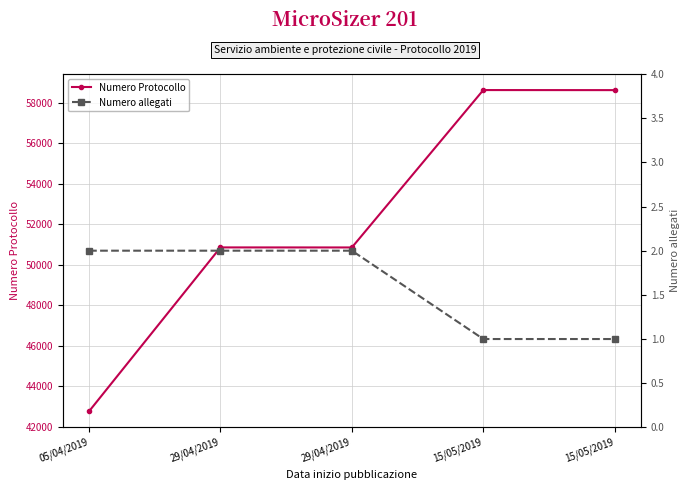

Where is Numero allegati nearest to the value 1?

15/05/2019